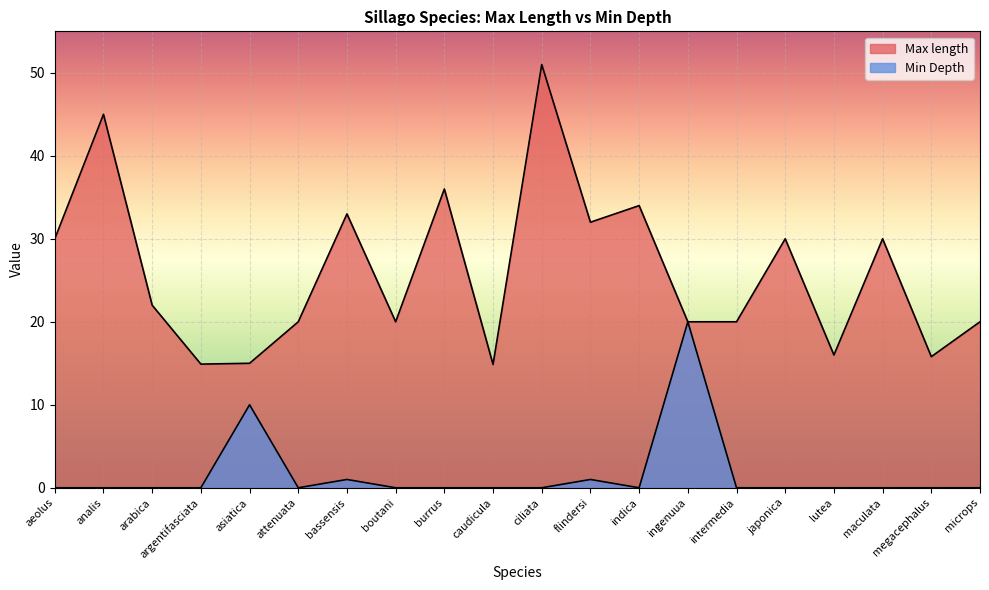

What is the difference between the Max length values at indica and ciliata?

17.0